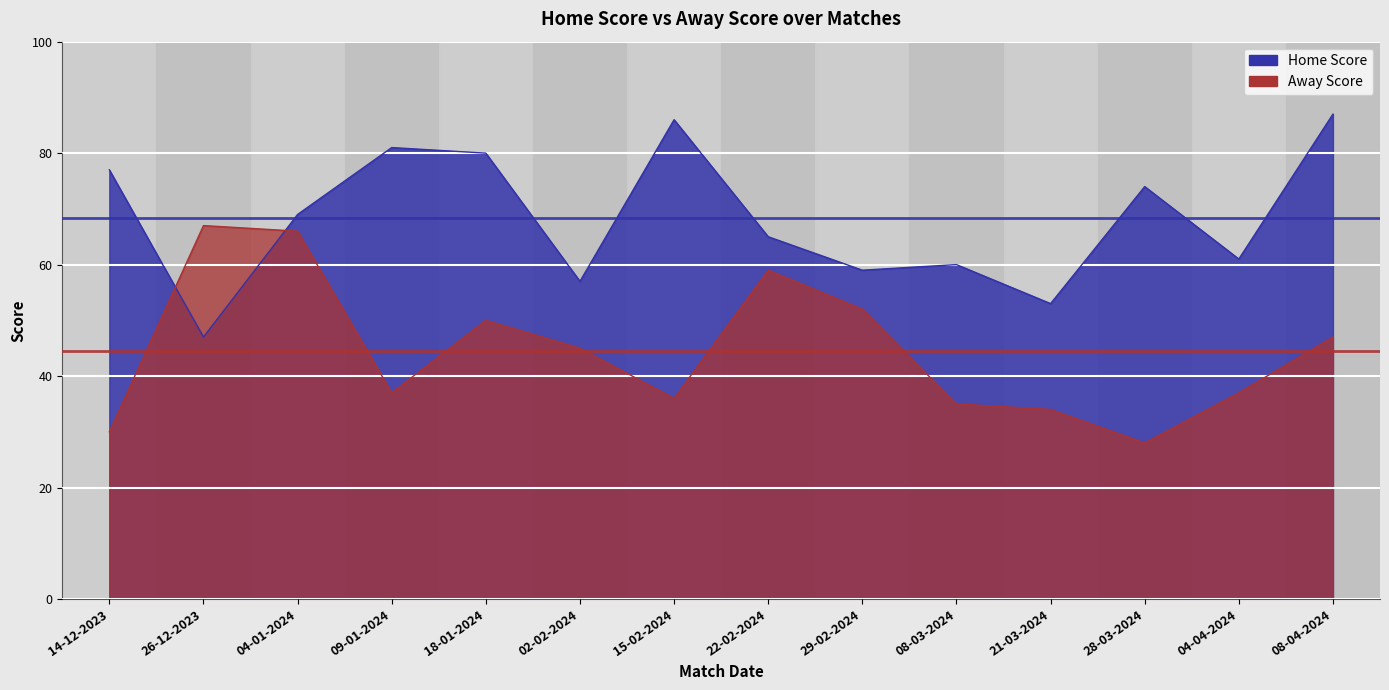

What position from the right is 08-04-2024?

1